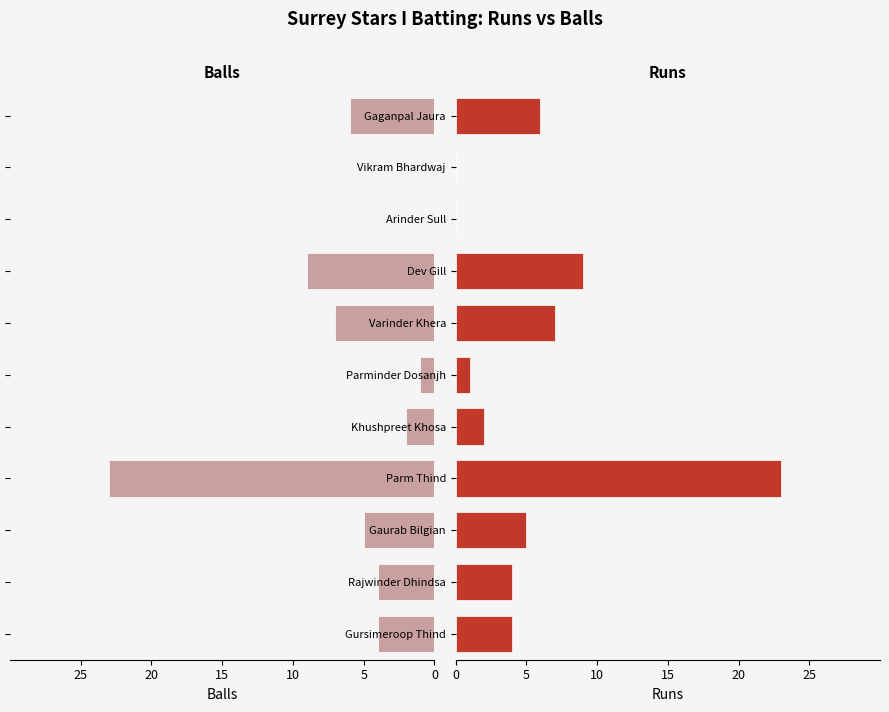

True or false: Runs has a value of 9 at Dev Gill.

True